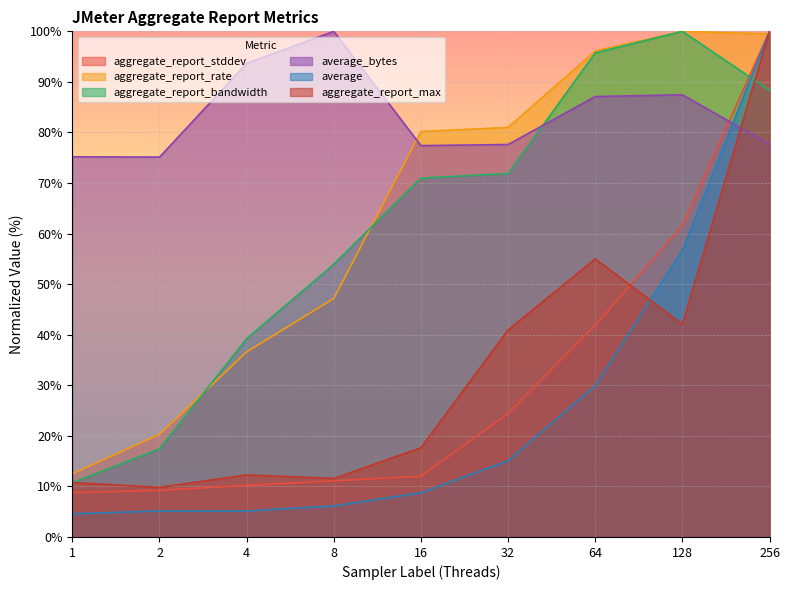

List the labels in order of aggregate_report_stddev value, smallest first.

1, 2, 4, 8, 16, 32, 64, 128, 256